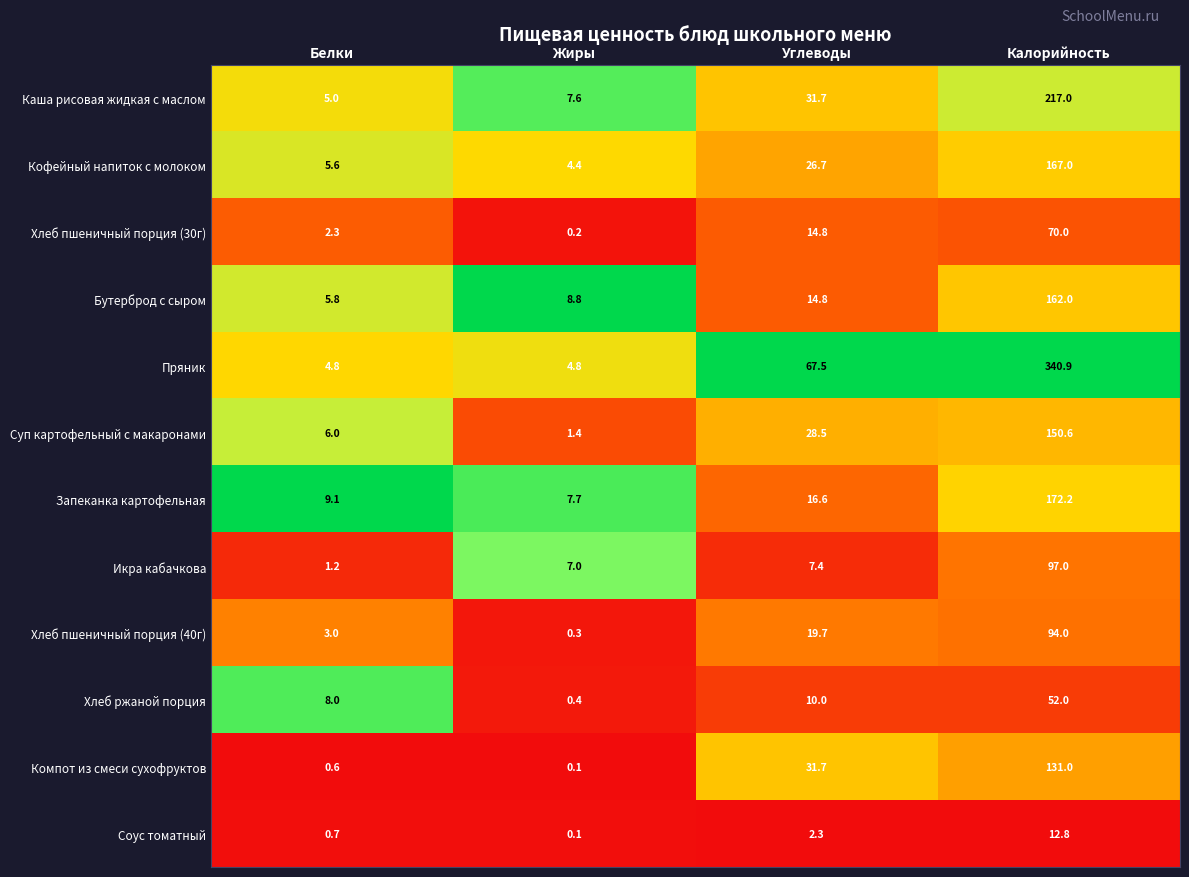

Which series has the largest range (max minus min)?

Пряник